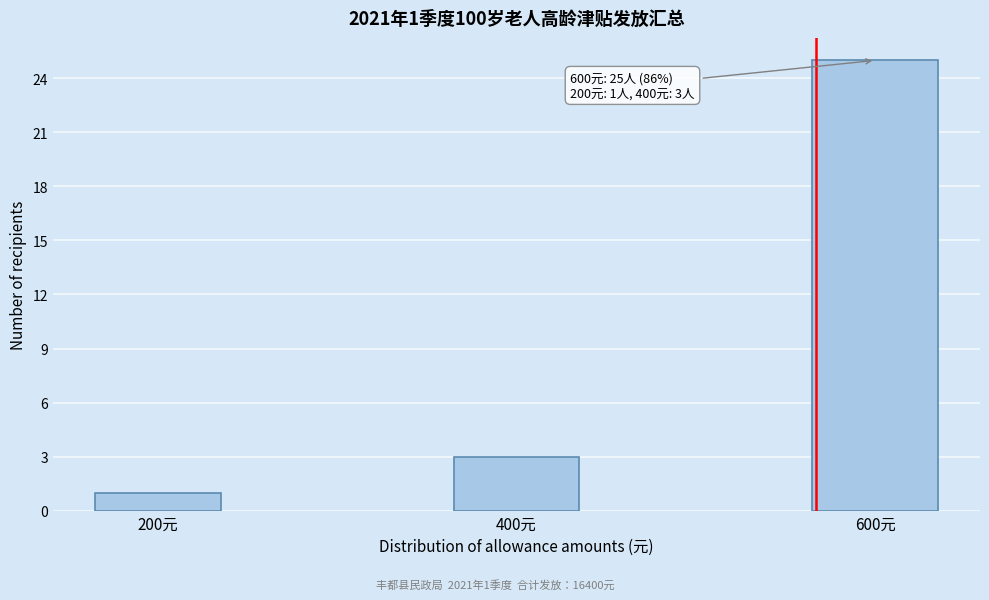

Reading right to left, extract all data points from this chart.

600元=25	400元=3	200元=1